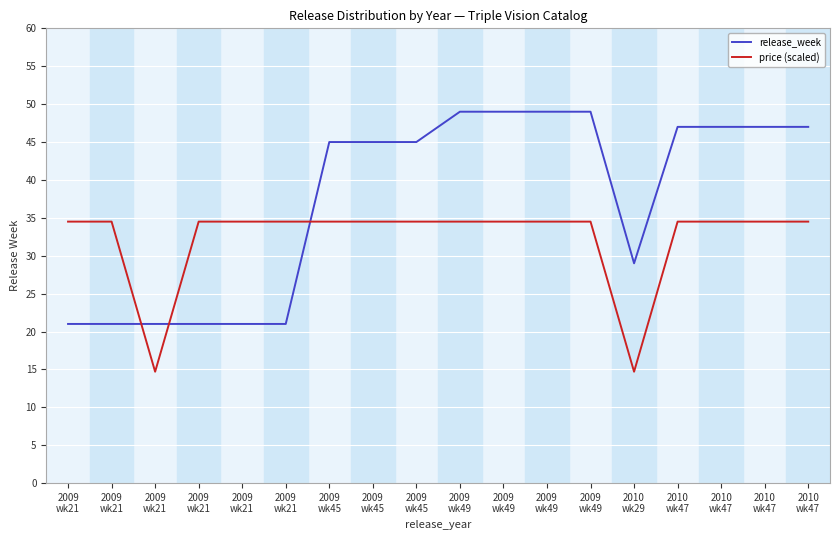

Is it true that price (scaled) equals 14.0 at 2009
wk45?

False